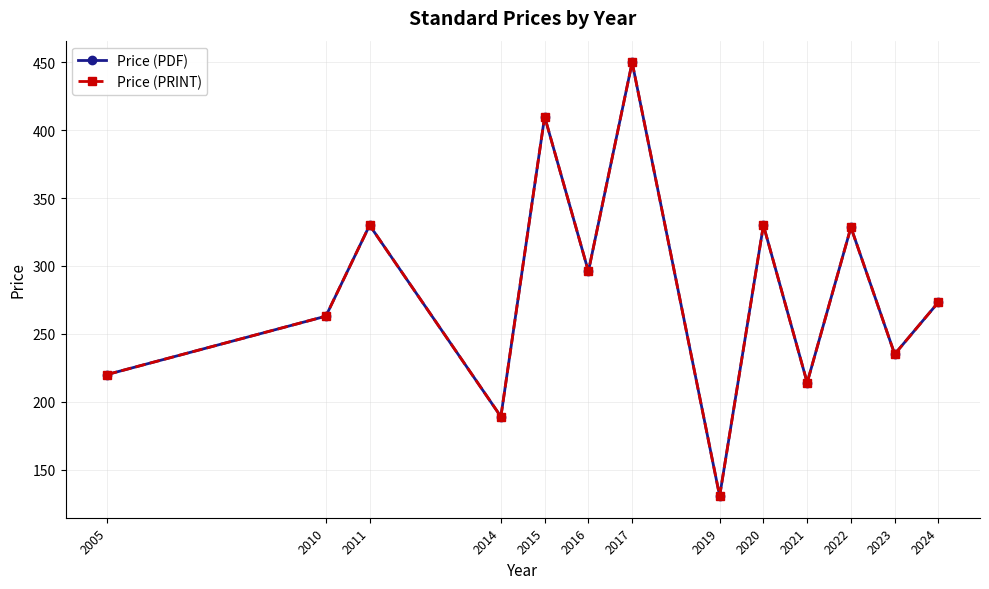

How many lines are shown in the chart?

2